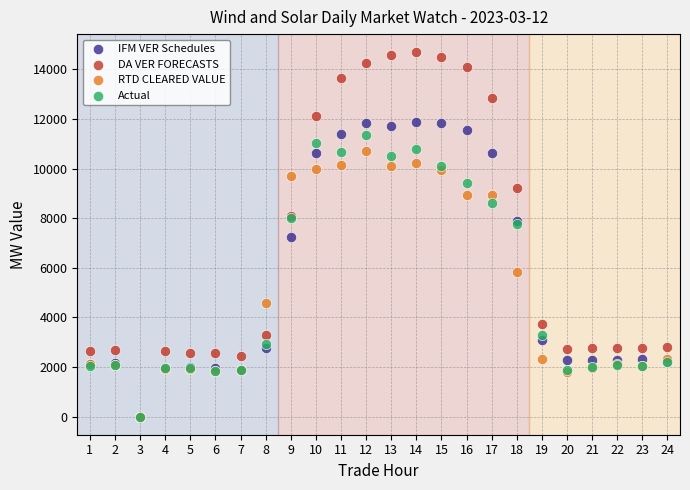

Which series has the largest Y range (max minus min)?

DA VER FORECASTS